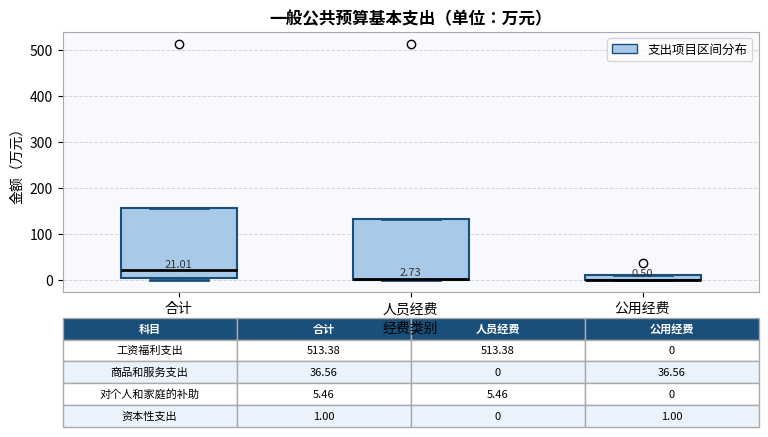

Comparing the boxes themselves (not the whiskers), which one is the tallest?

合计